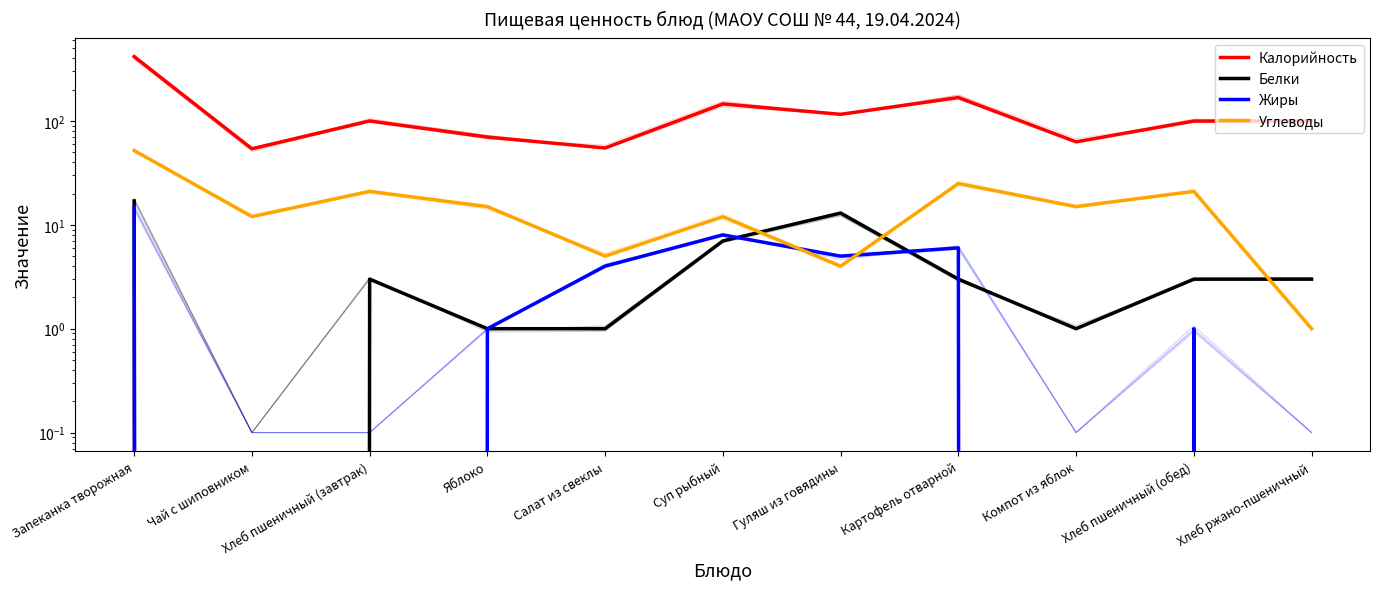

Between Компот из яблок and Хлеб пшеничный (обед), which is larger?

Хлеб пшеничный (обед)